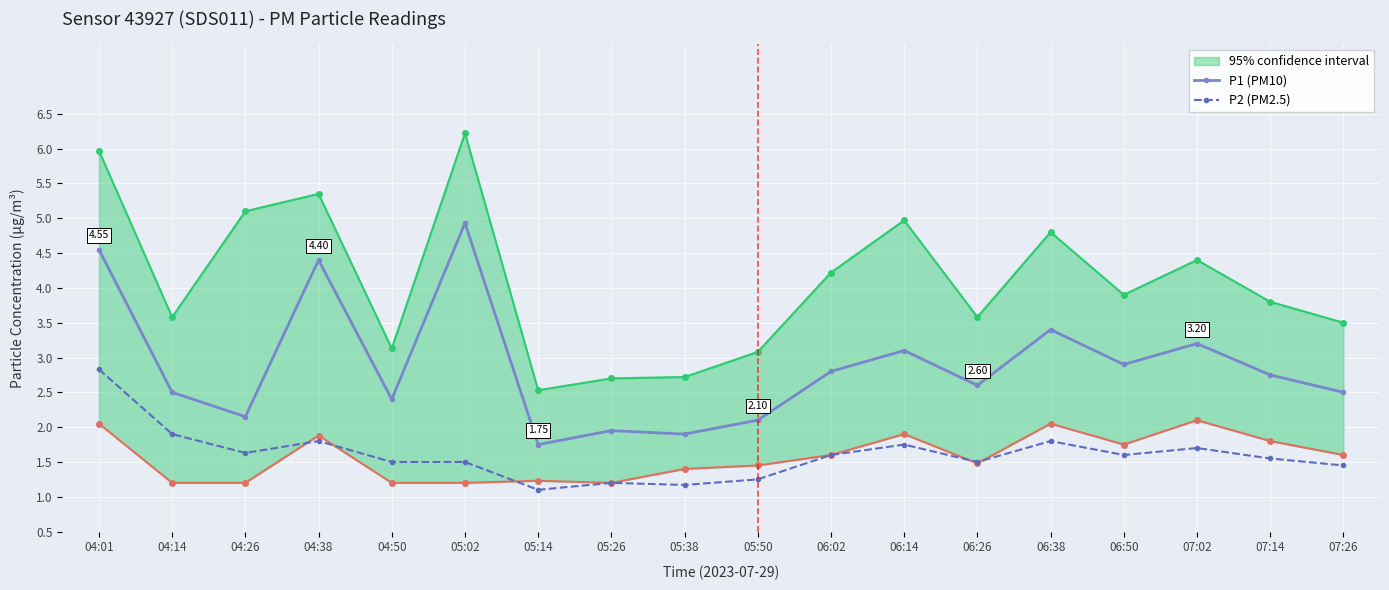

Which series has the widest spread of values?

P1 (PM10)